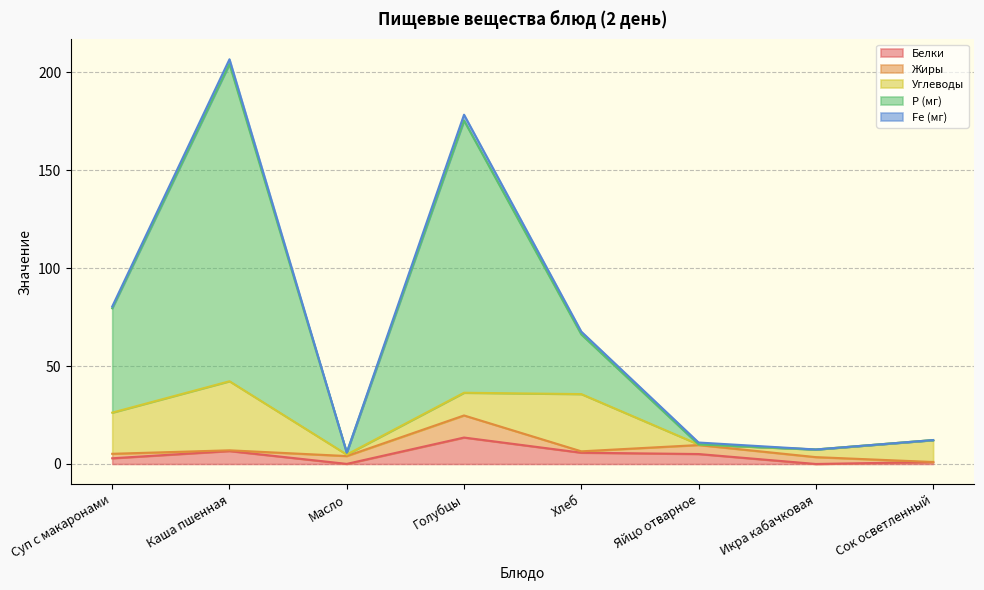

Count the number of categories in the chart.

8